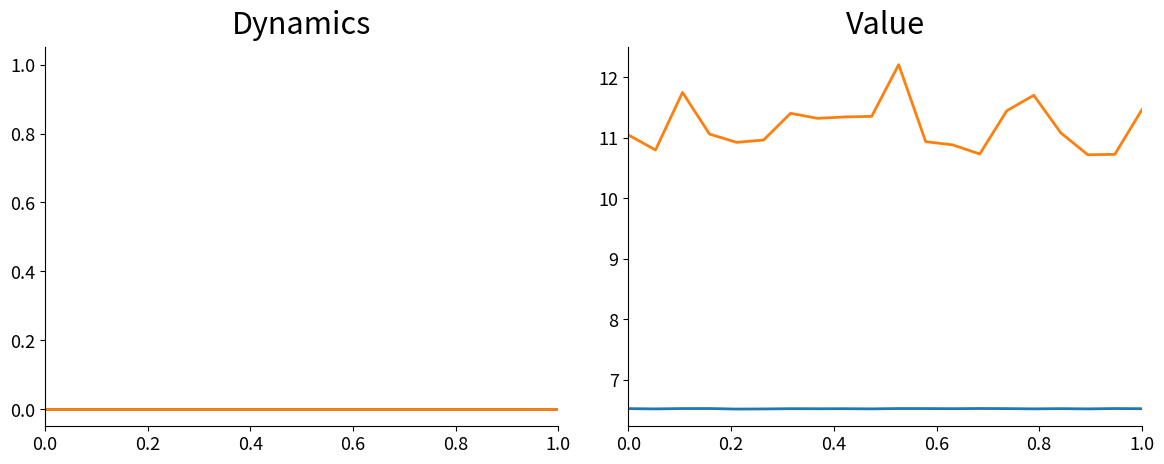

What is the difference between the maximum and minimum values in the temperature series?

1.5